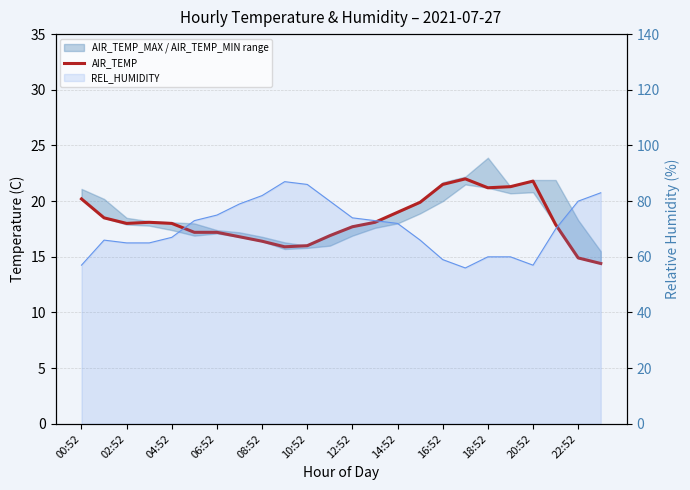

What is the difference between the values at 21 and 00:52?

2.3